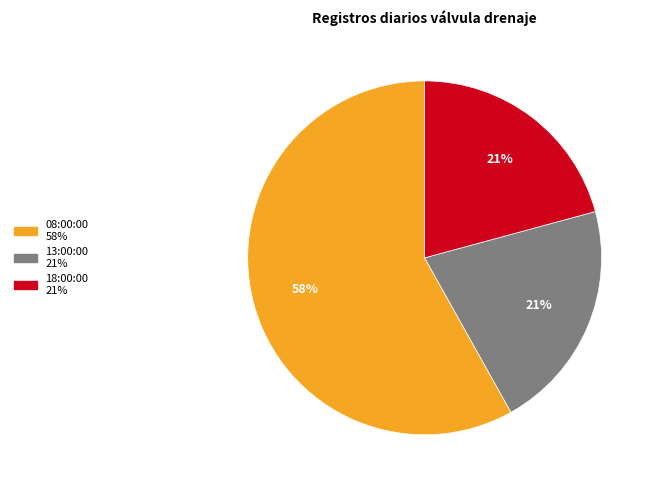

Combined, do 08:00:00 and 18:00:00 account for over 50%?

Yes